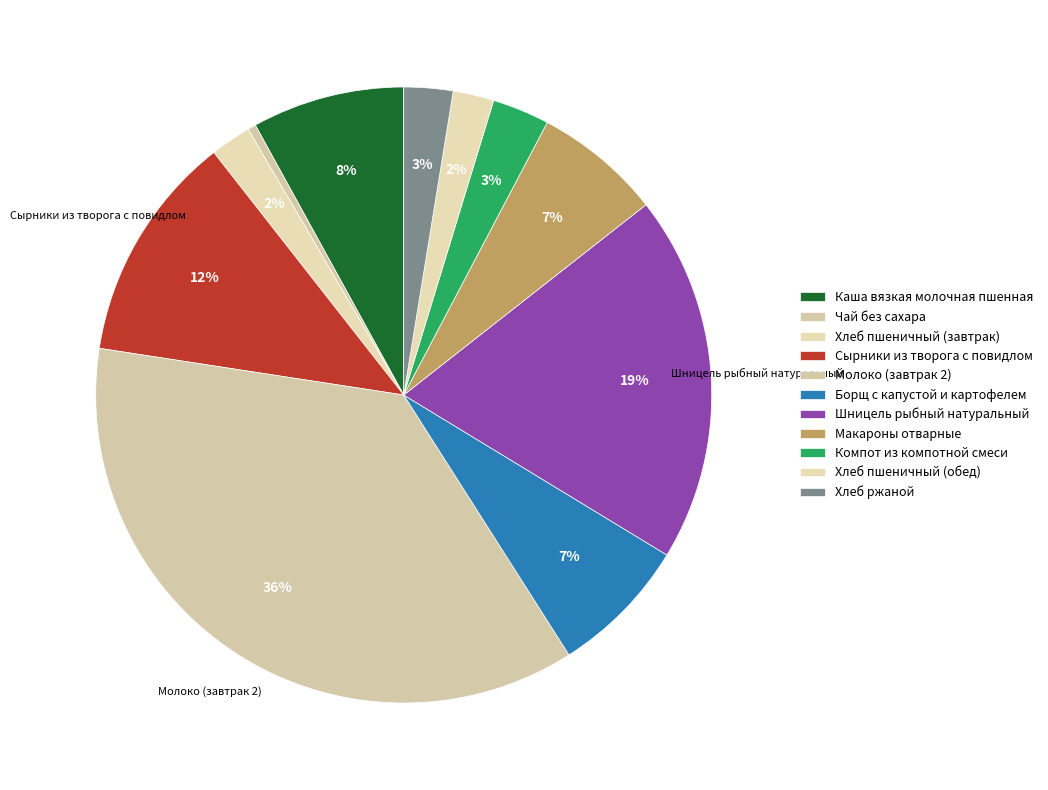

Does any single category account for the majority?

No